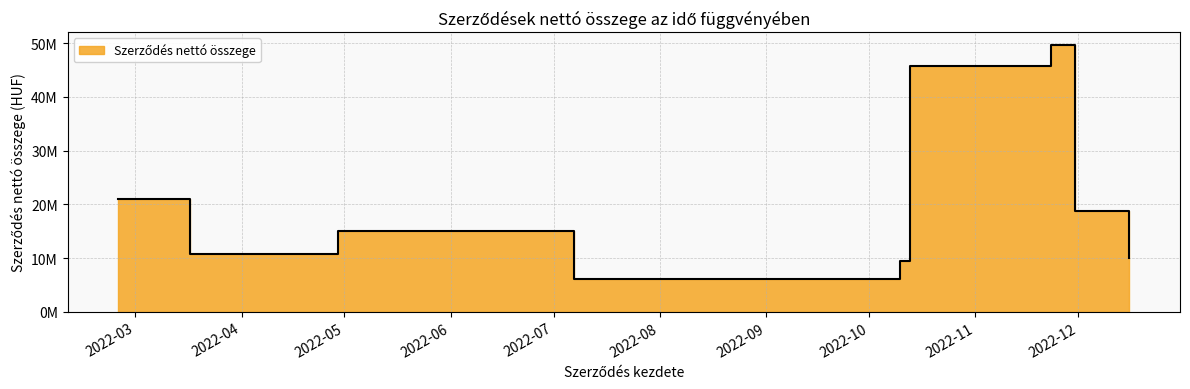

What is the label of the 6th point from the left?

Pálhalmai Agrospeciál Kft